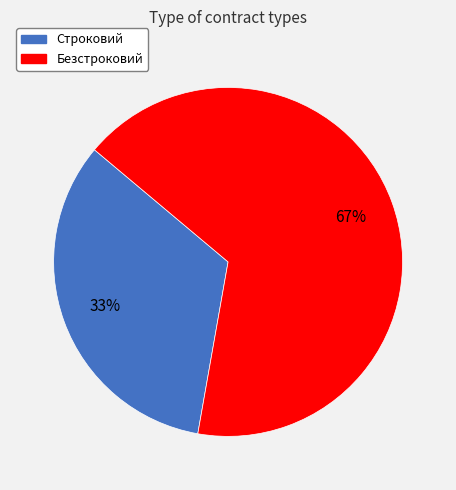

What percentage is the Безстроковий slice, to the nearest percent?

67%